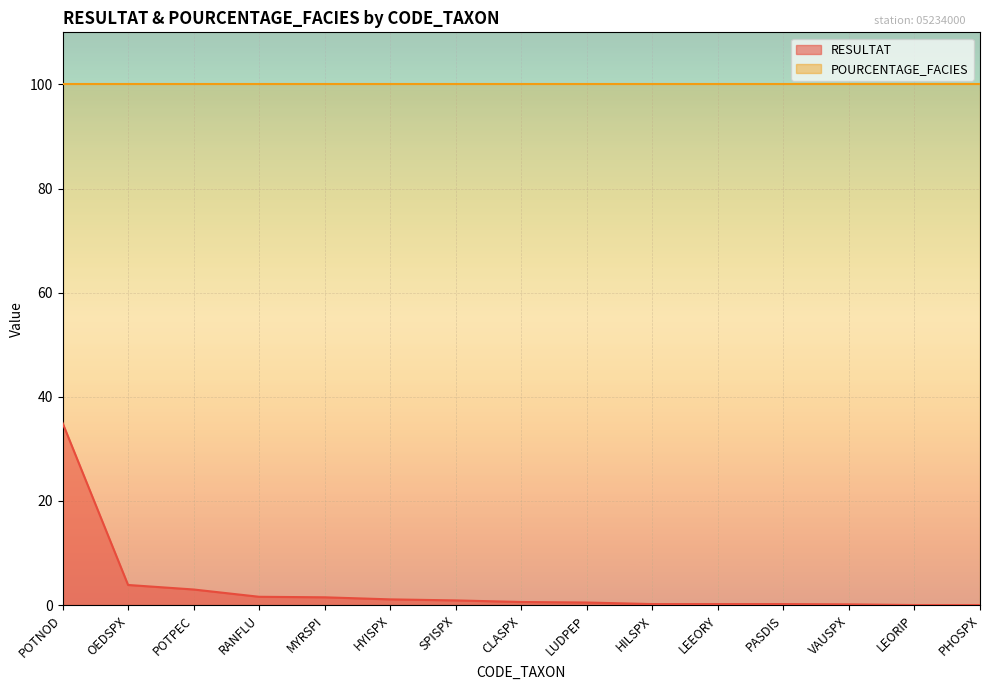

How many data points does each series have?

15